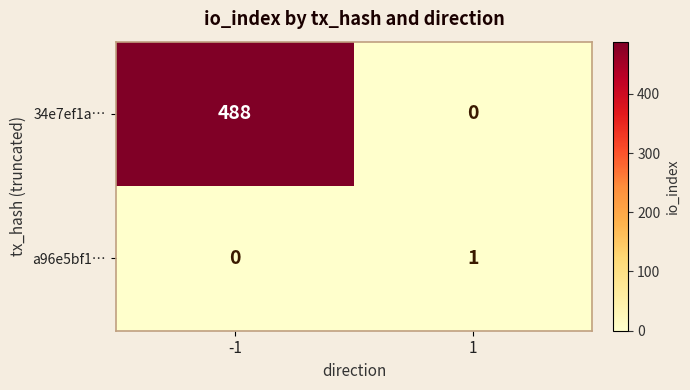

At which category is the sum across all series the highest?

-1